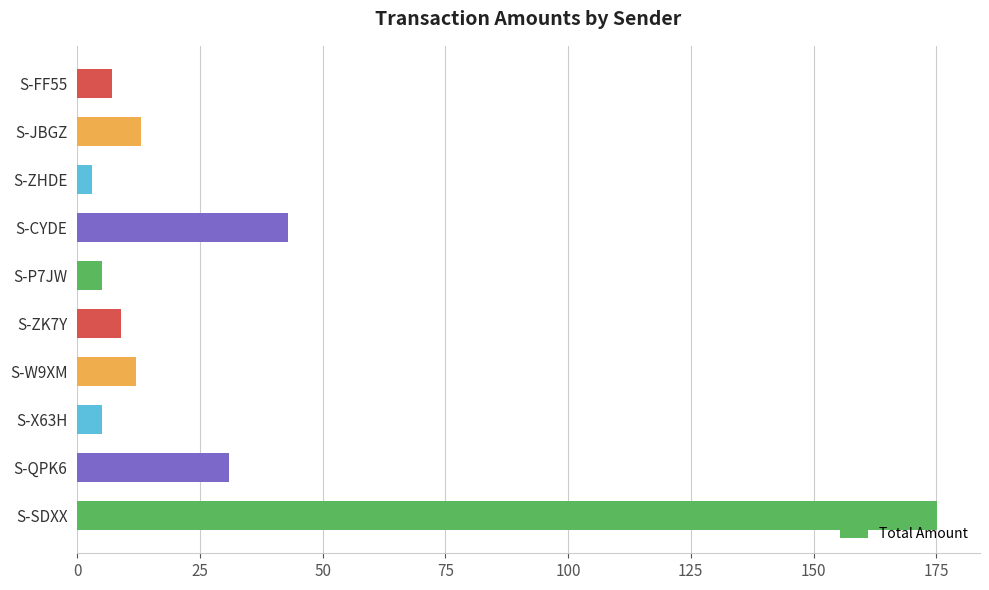

Which label corresponds to the largest value in the chart?

S-SDXX